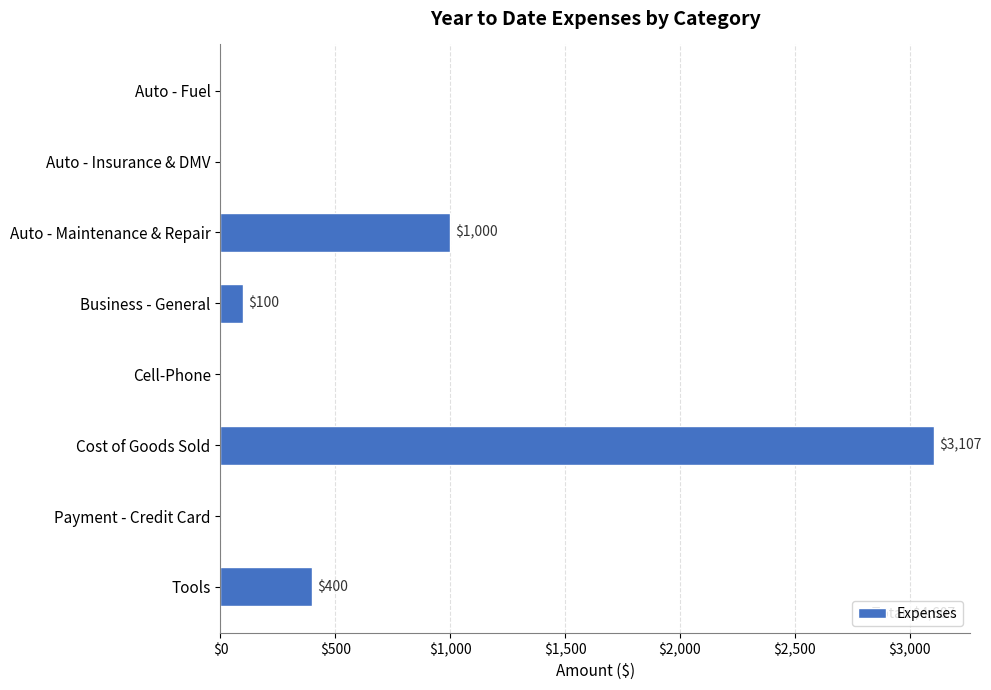

Is it true that the value at Payment - Credit Card is 0?

True